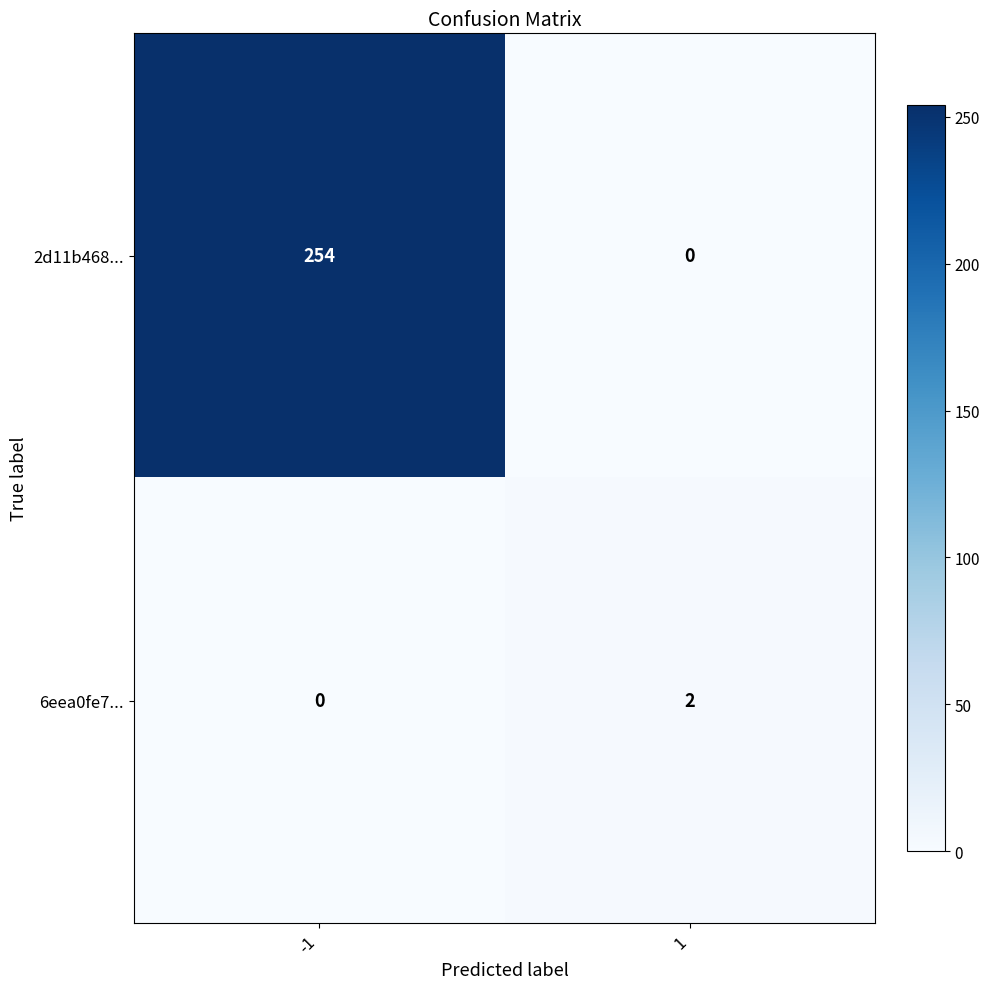

What is the sum of the 2d11b468... values at 1 and -1?

254